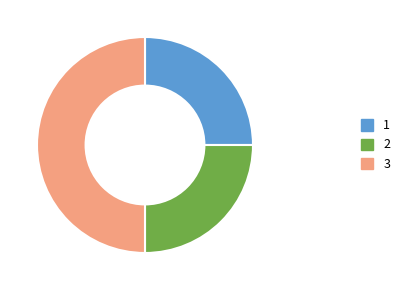

Count the number of slices in the pie.

3